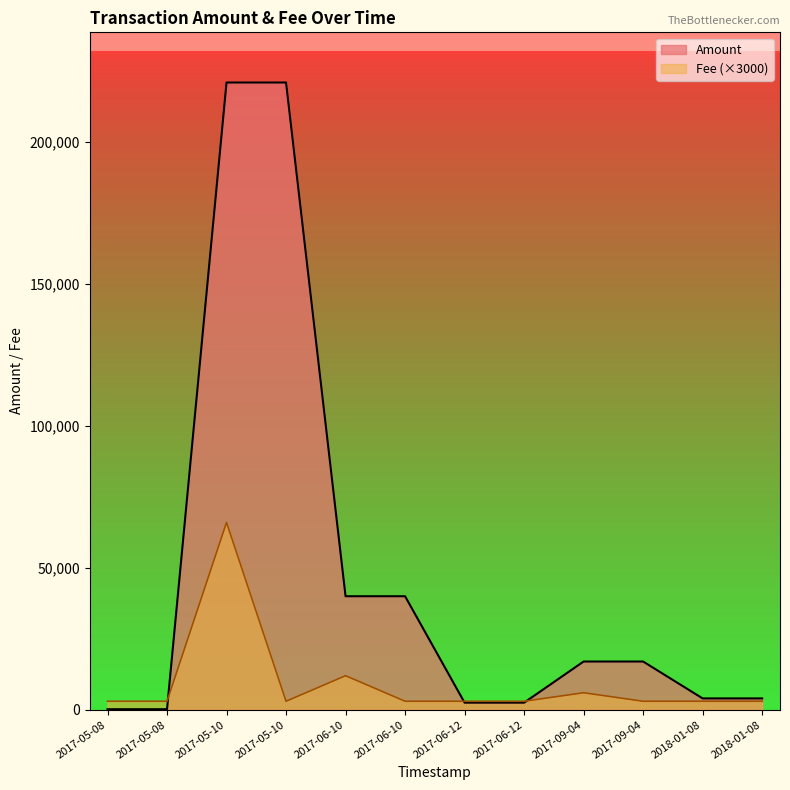

The Amount series shows 39999 at 2017-06-10. True or false?

True